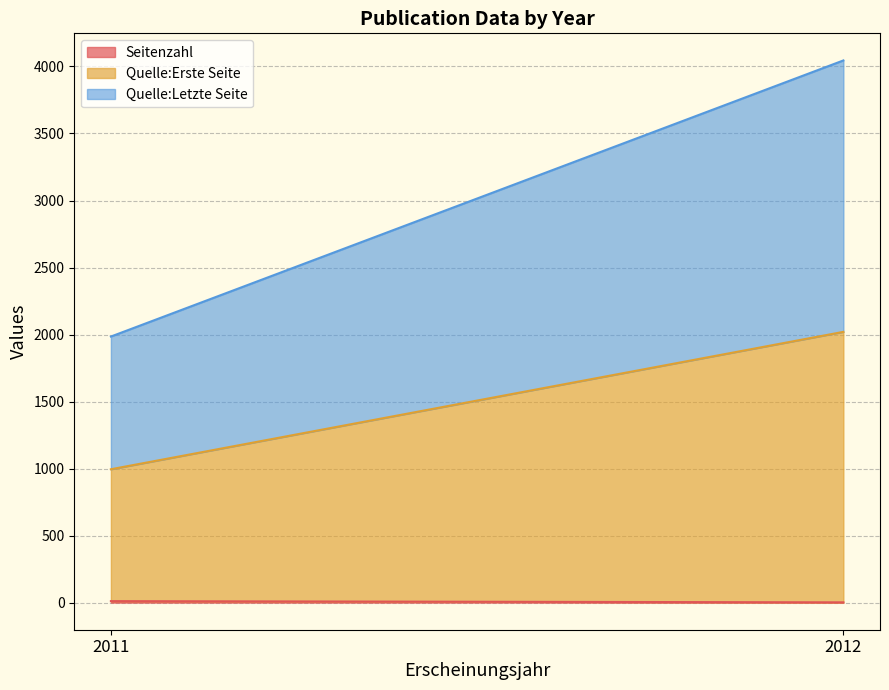

Where is Seitenzahl nearest to the value 4?

2011